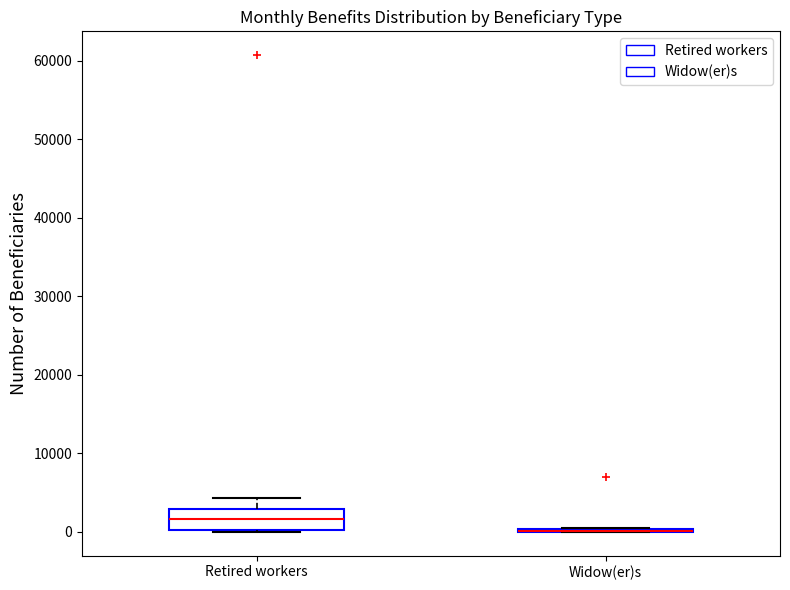

Where does the median line of the box for Retired workers sit on the y-axis? The values are not printed on the chart, so give them approximately, as read against the axis.

2000